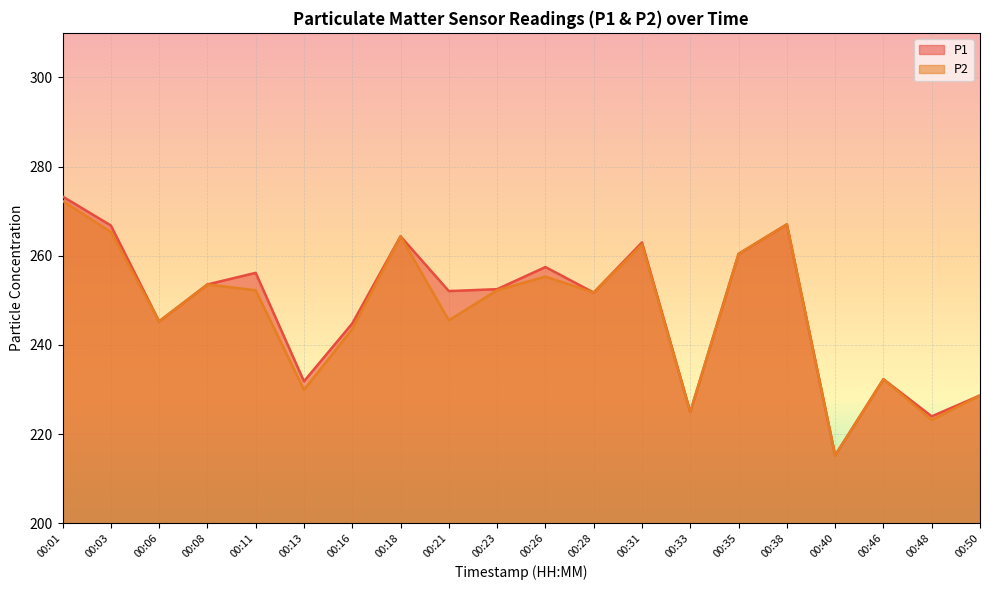

True or false: P1 and P2 intersect in this chart.

False